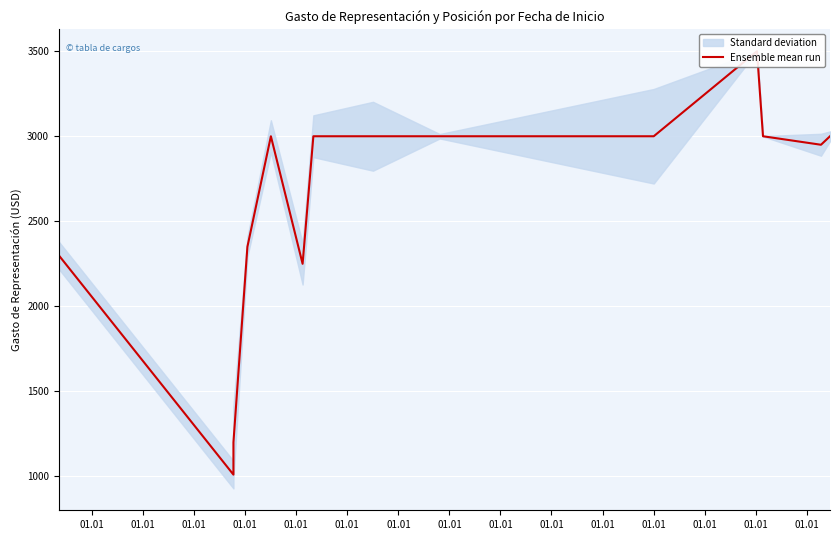

Is it true that the value at 01.01 is 3000?

True